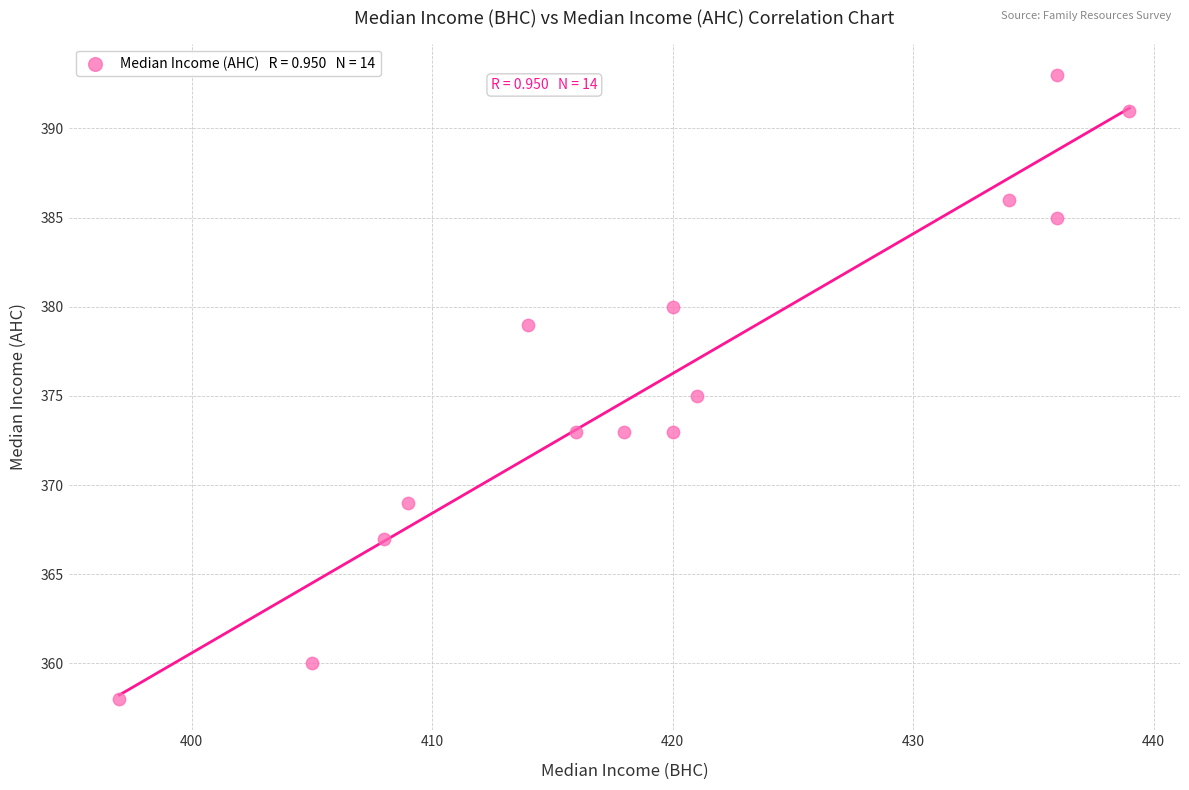

What is the range of Y values (max minus min)?

35